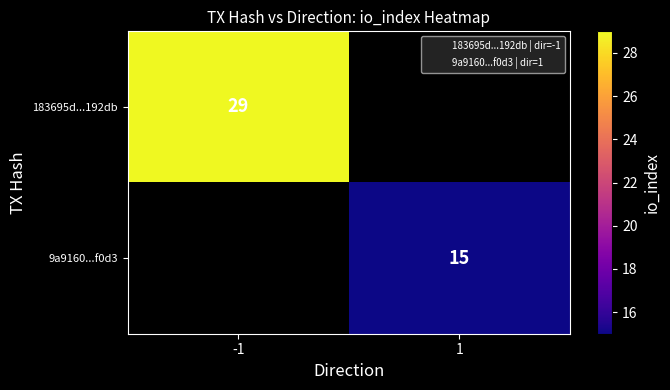

List the series in order of their overall mean, highest first.

183695d...192db, 9a9160...f0d3